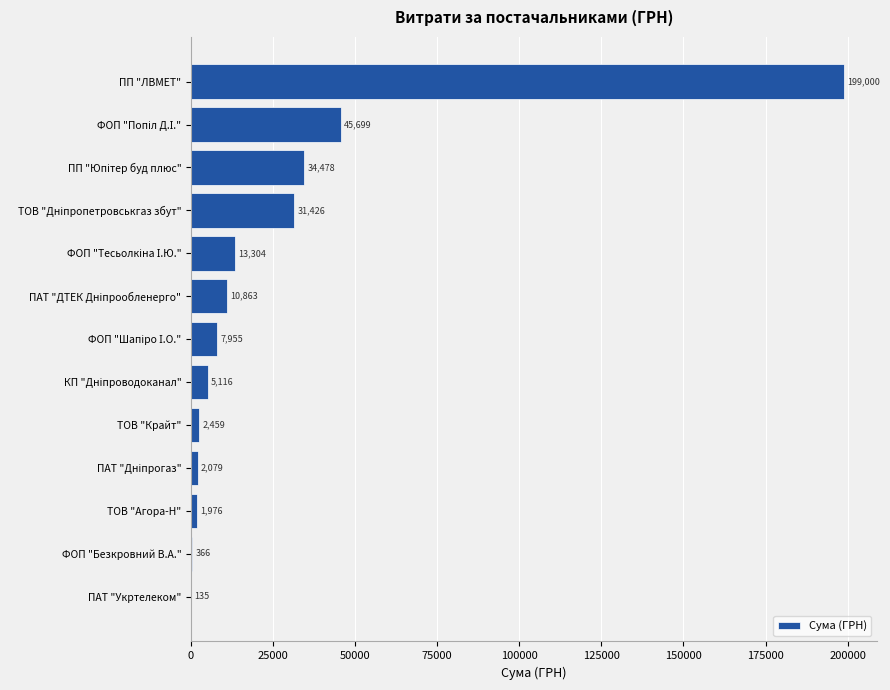

Read the value at ПП "ЛВМЕТ".

199000.0